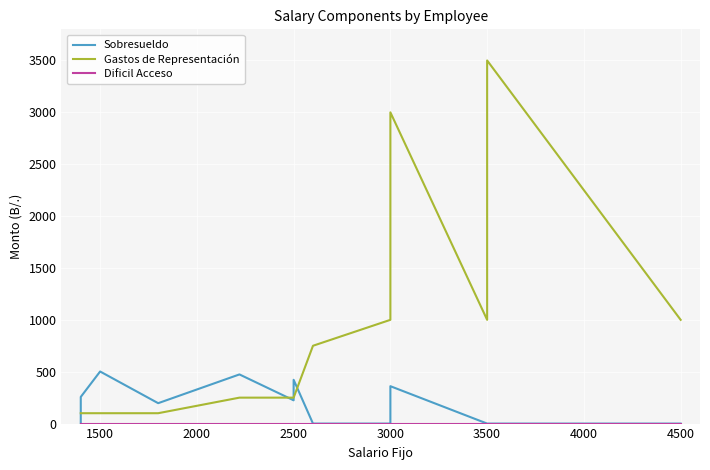

What are all the series names shown in the legend?

Sobresueldo, Gastos de Representación, Dificil Acceso